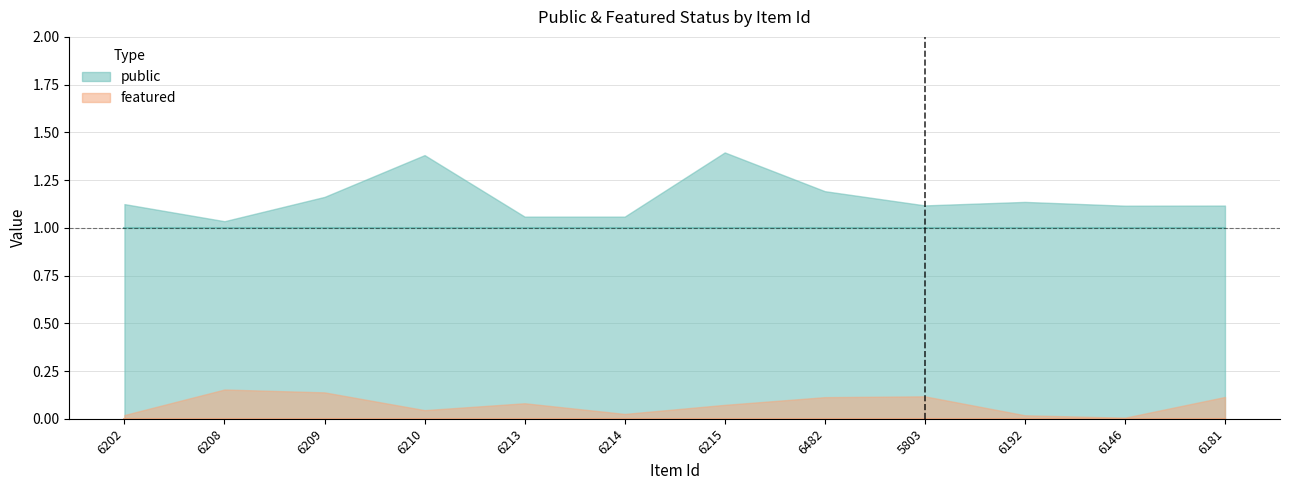

What position from the right is 6214?

7